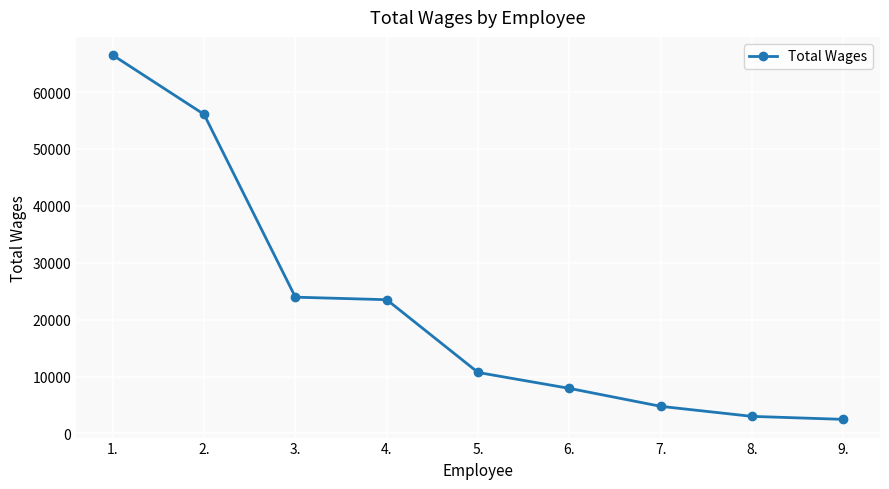

Reading left to right, list all the values displayed in this chart.

1.=66499	2.=56084	3.=23950	4.=23505	5.=10712	6.=7918	7.=4761	8.=2996	9.=2471